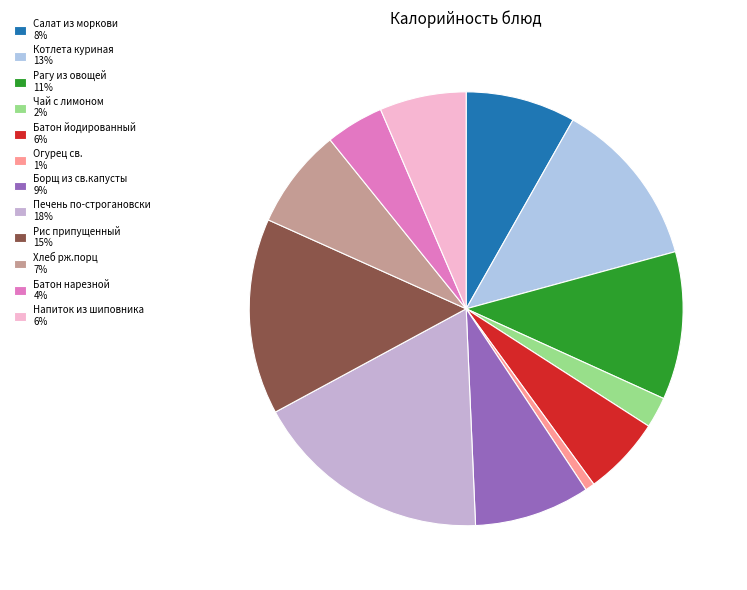

Rank the categories by value from lowest to highest.

Огурец св., Чай с лимоном, Батон нарезной, Батон йодированный, Напиток из шиповника, Хлеб рж.порц, Салат из моркови, Борщ из св.капусты, Рагу из овощей, Котлета куриная, Рис припущенный, Печень по-строгановски